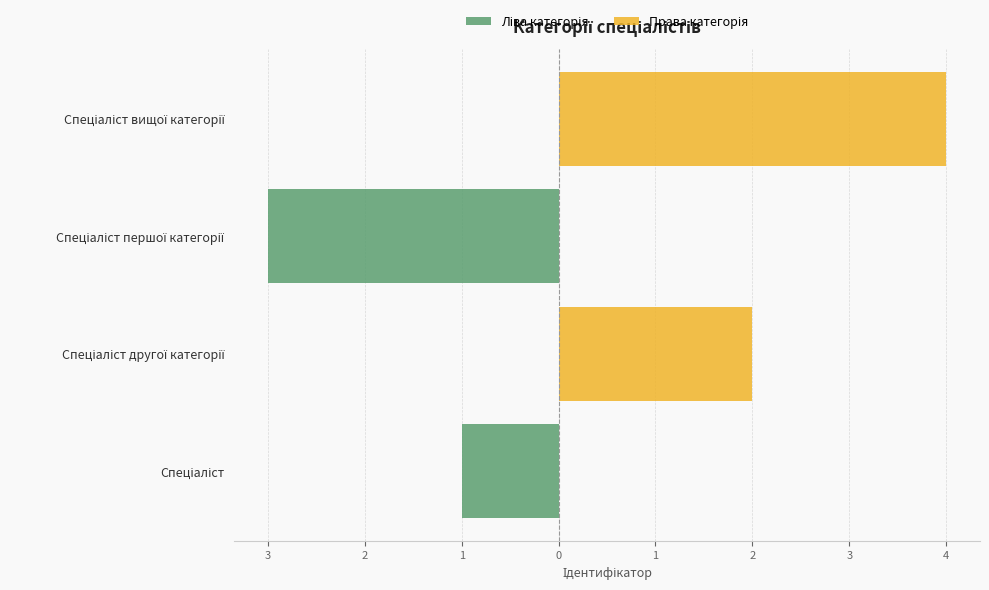

Count the number of categories in the chart.

4